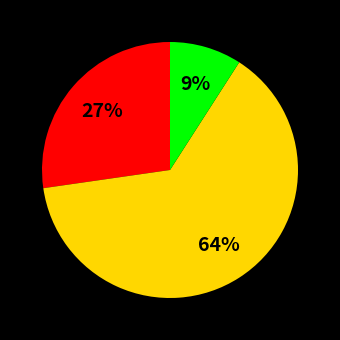

To the nearest percent, what is the difference between the largest and smallest slice percentages?

55%